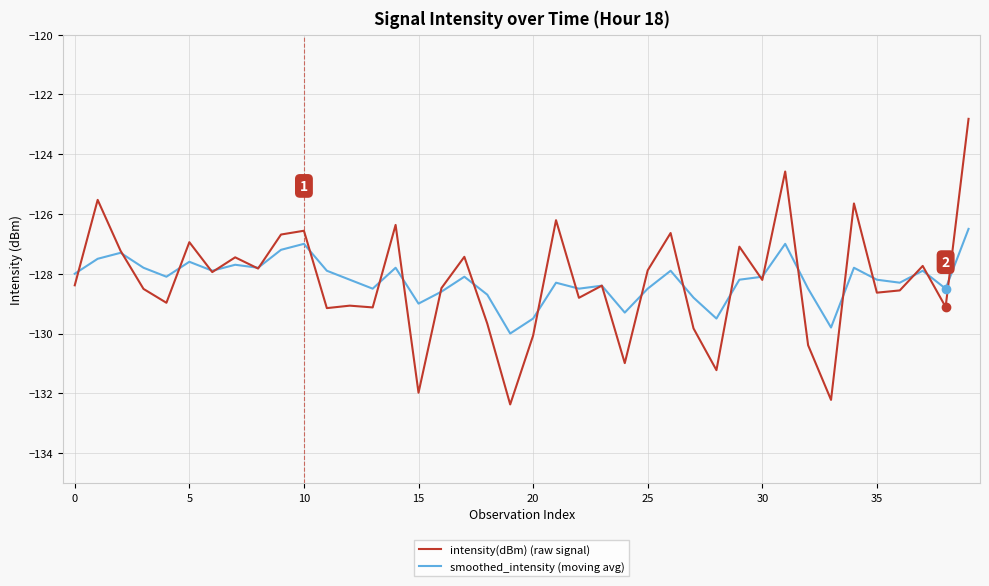

Which series has the widest spread of values?

intensity(dBm) (raw signal)